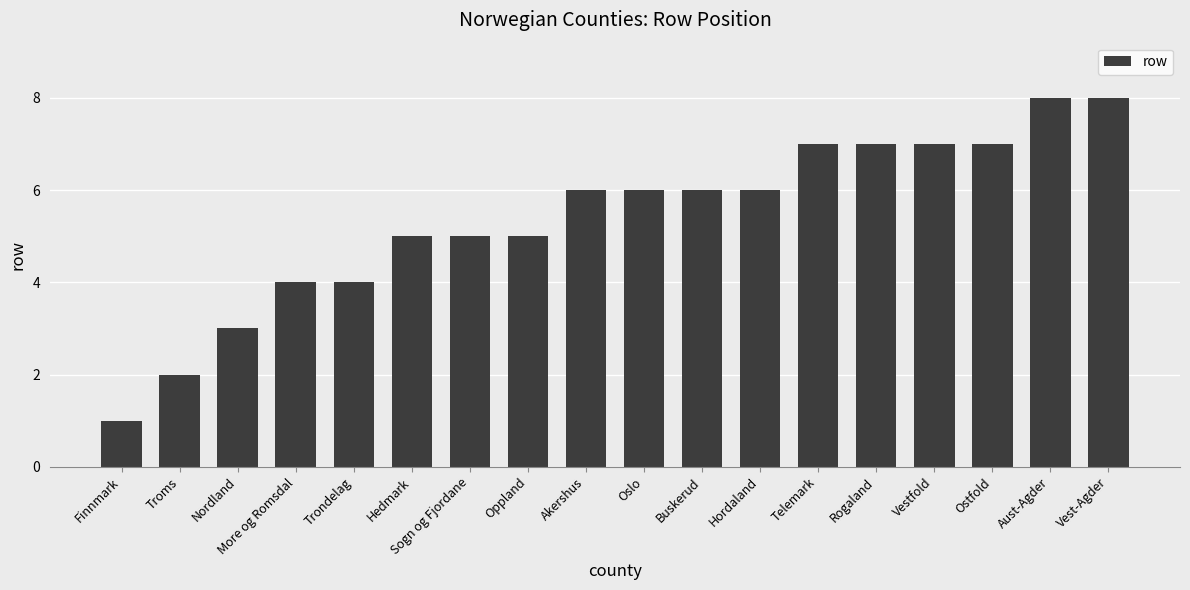

Which label corresponds to the smallest value in the chart?

Finnmark